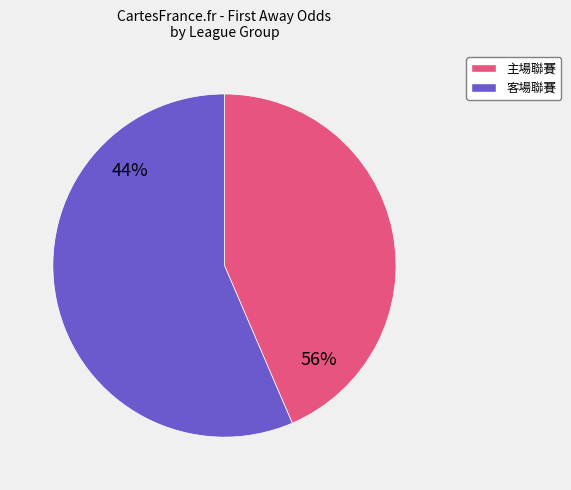

True or false: 夏卡 vs 艾克納斯IF accounts for 12% of the total.

False